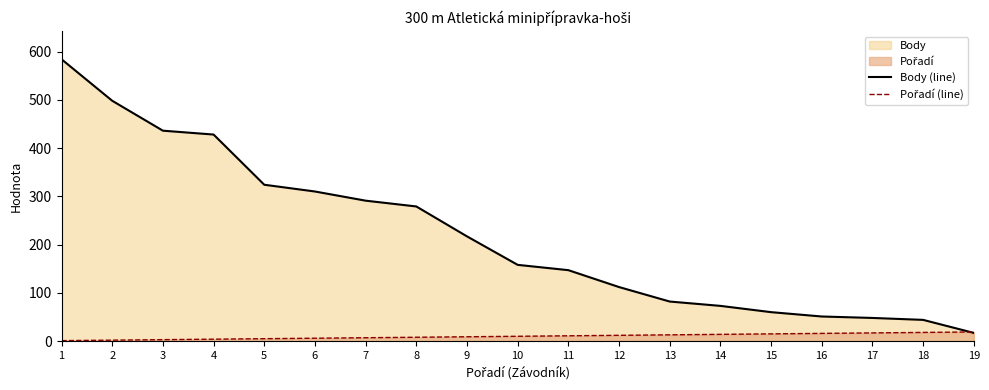

At which category is the sum across all series the highest?

1